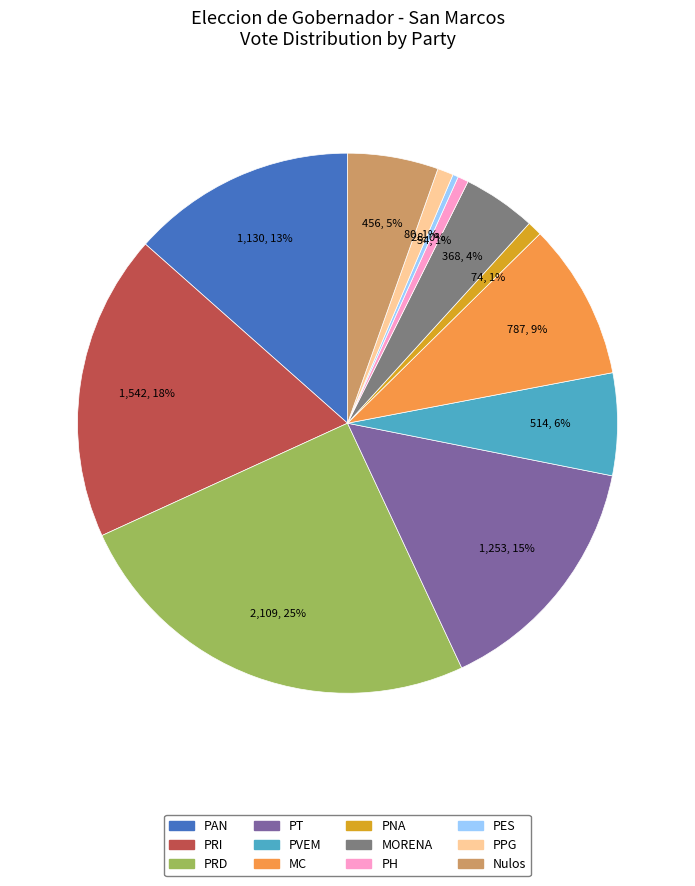

To the nearest percent, what is the average slice percentage?

8%